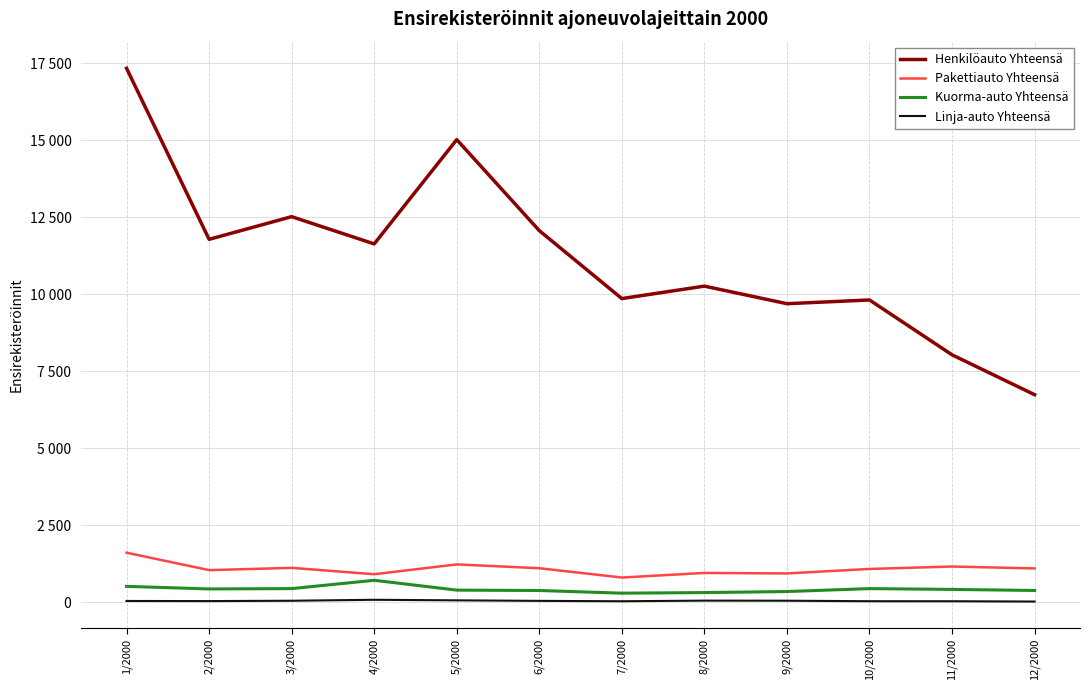

The Kuorma-auto Yhteensä series shows 443 at 3/2000. True or false?

True